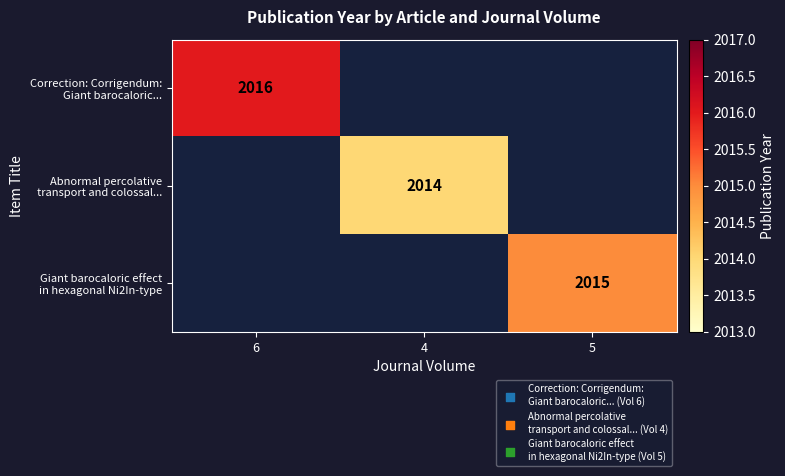

List the labels in order of Correction: Corrigendum: Giant barocaloric... value, smallest first.

6, 4, 5